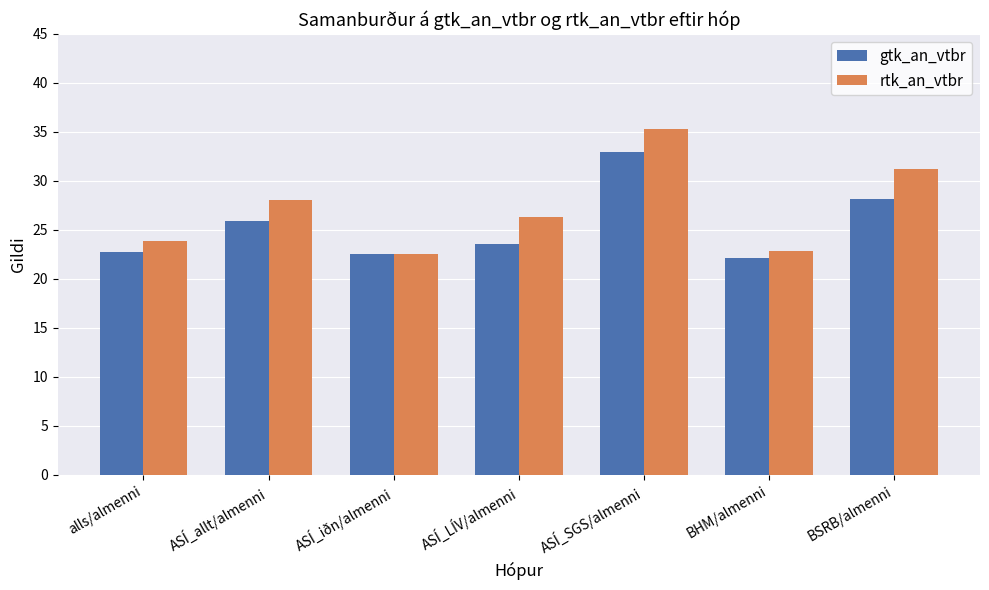

Reading left to right, what are all the values shown in this chart?

gtk_an_vtbr: 22.8	25.9	22.5	23.6	33.0	22.1	28.2
rtk_an_vtbr: 23.9	28.1	22.5	26.3	35.3	22.9	31.2